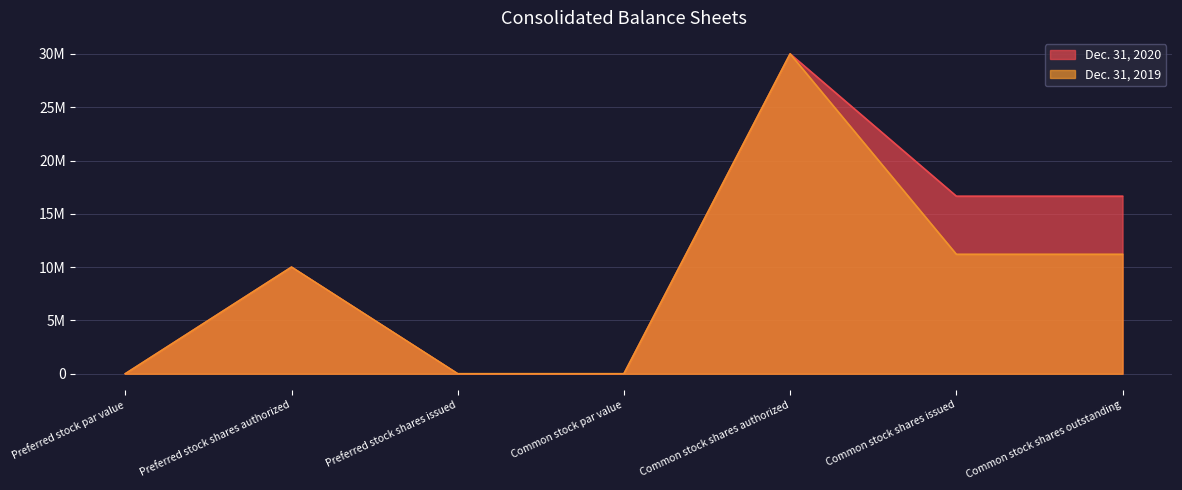

Does the chart have visible grid lines?

Yes